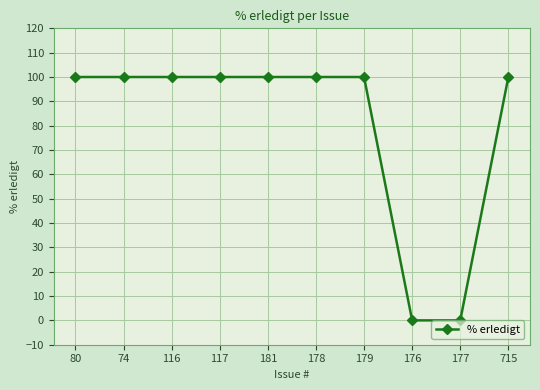

The value at 176 is 63. True or false?

False